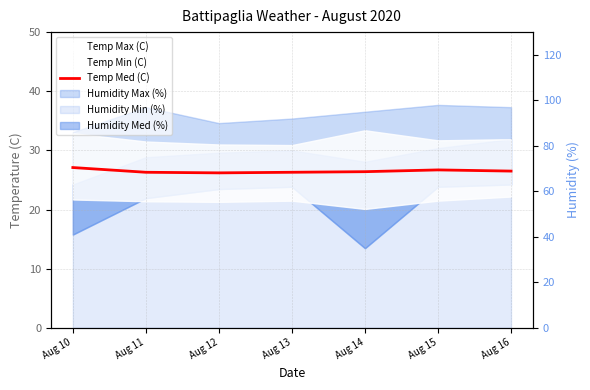

What is the difference between the values at Aug 15 and Aug 14?

0.3